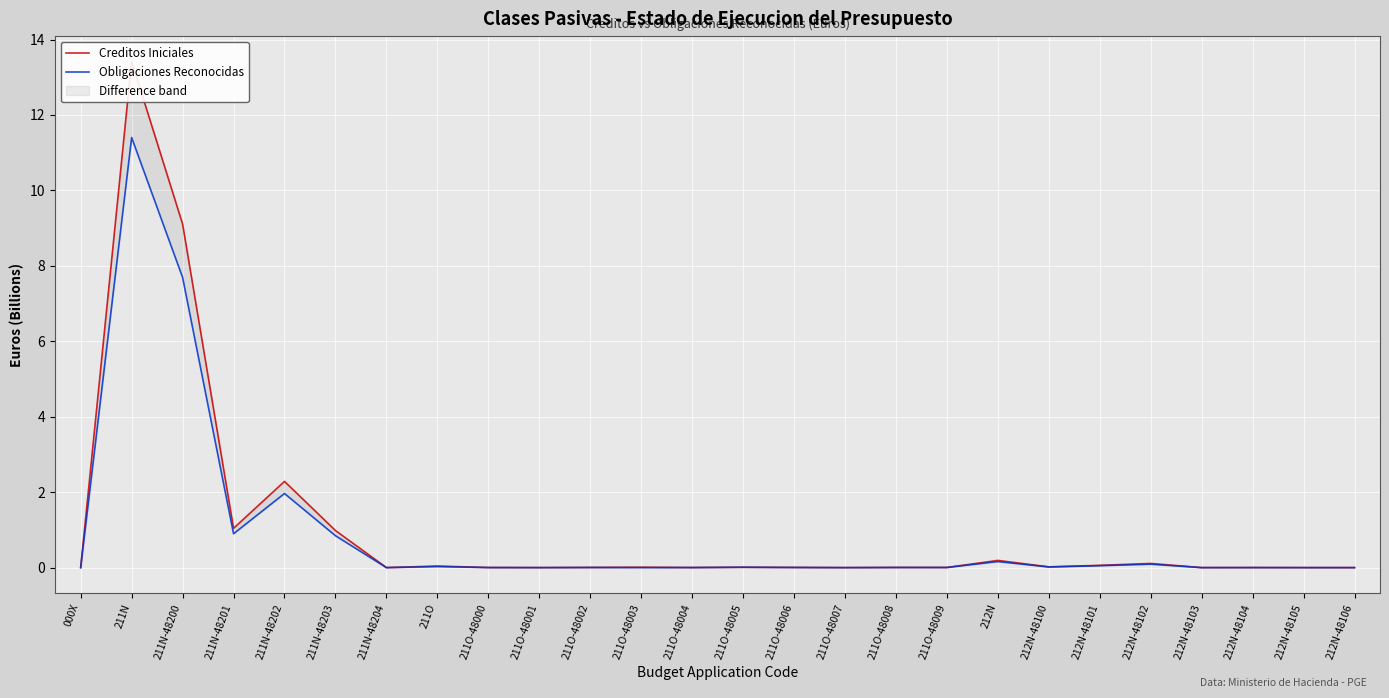

Which series has the largest total across all categories?

Creditos Iniciales